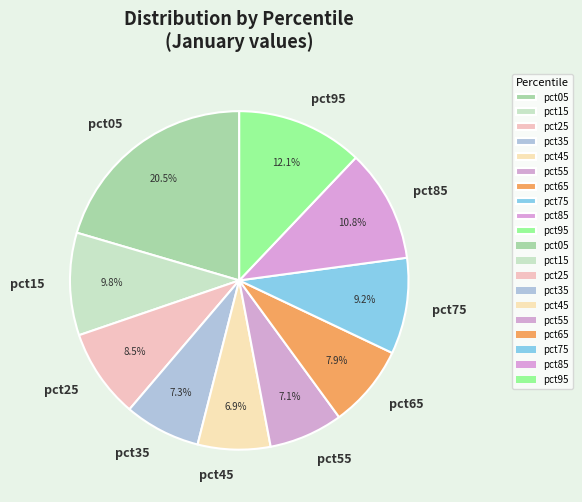

To the nearest percent, what is the combined percentage of pct15 and pct75?

19%